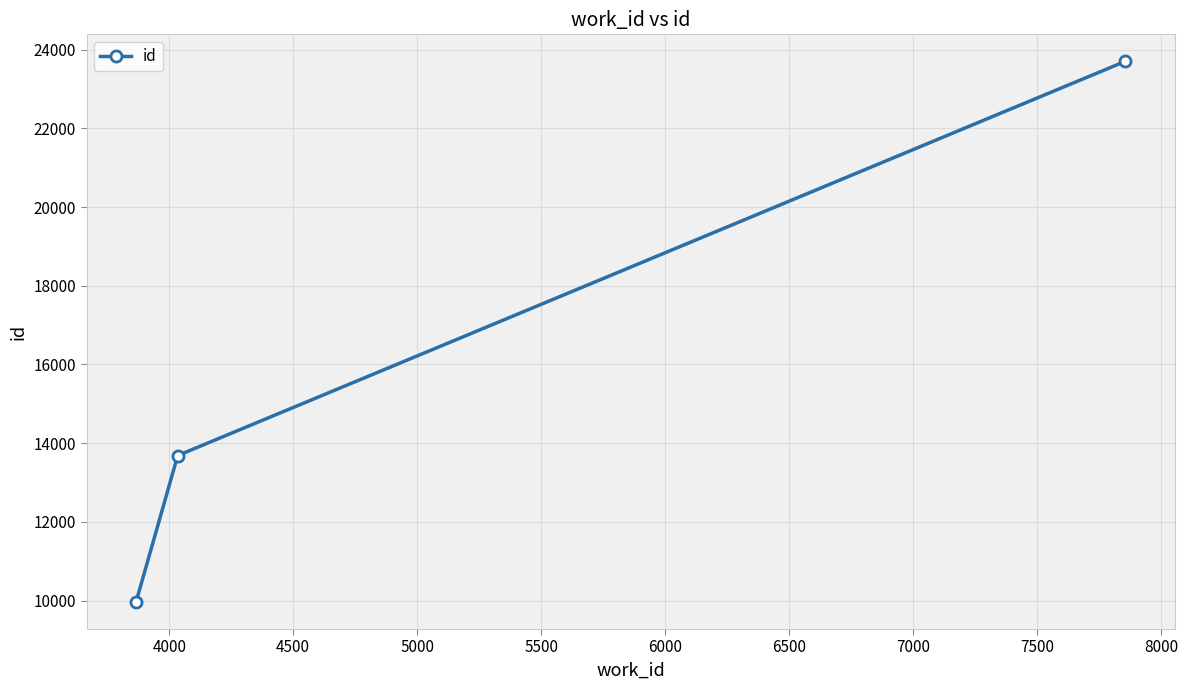

What is the value of the 3rd point from the left?

23706